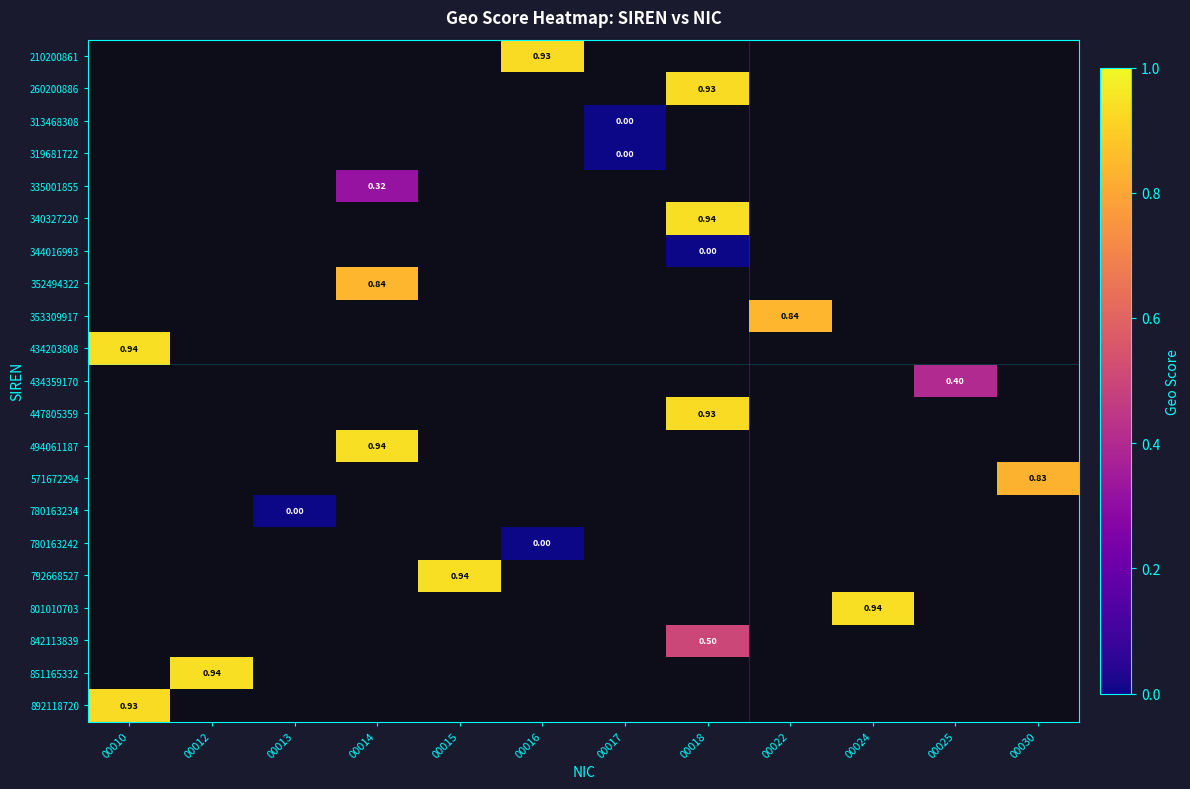

How many series are shown in this chart?

21